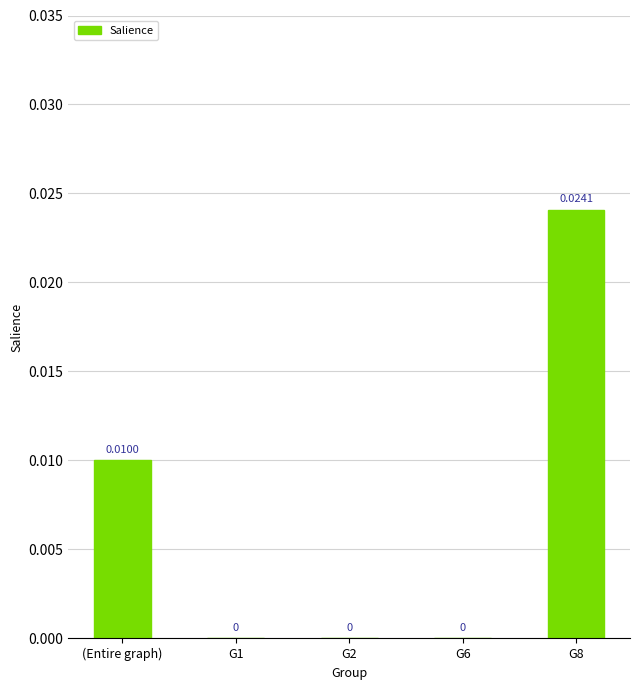

Between G1 and (Entire graph), which is larger?

(Entire graph)